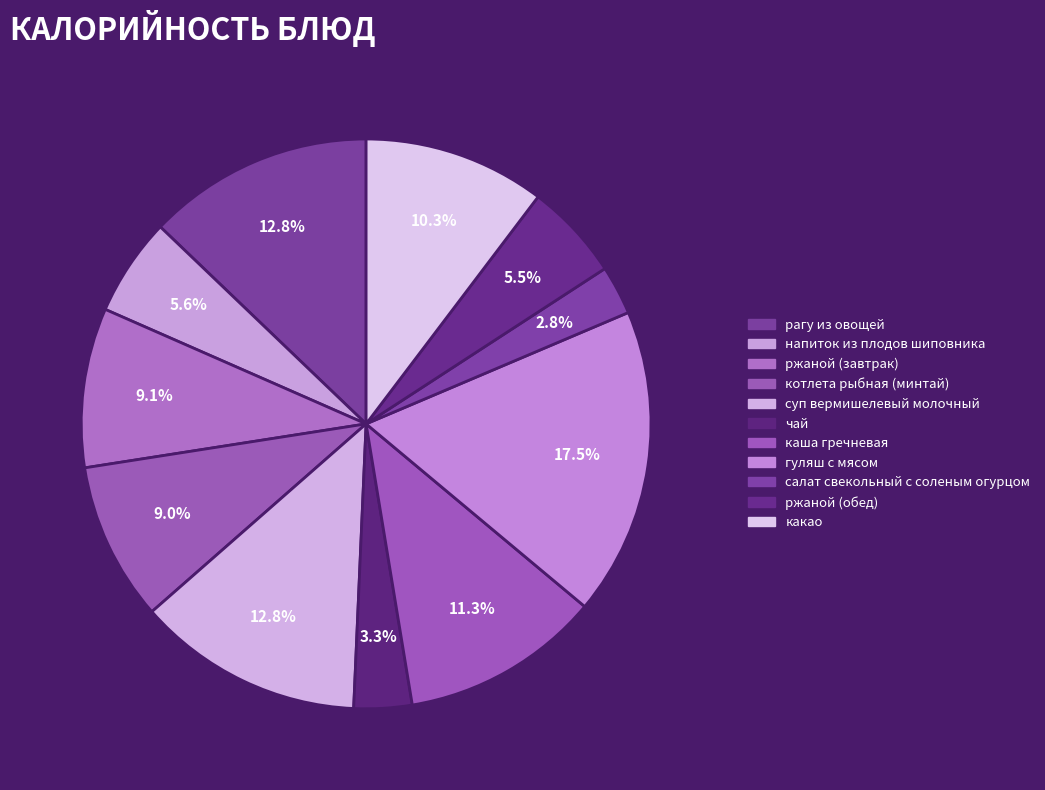

Count the number of slices in the pie.

11